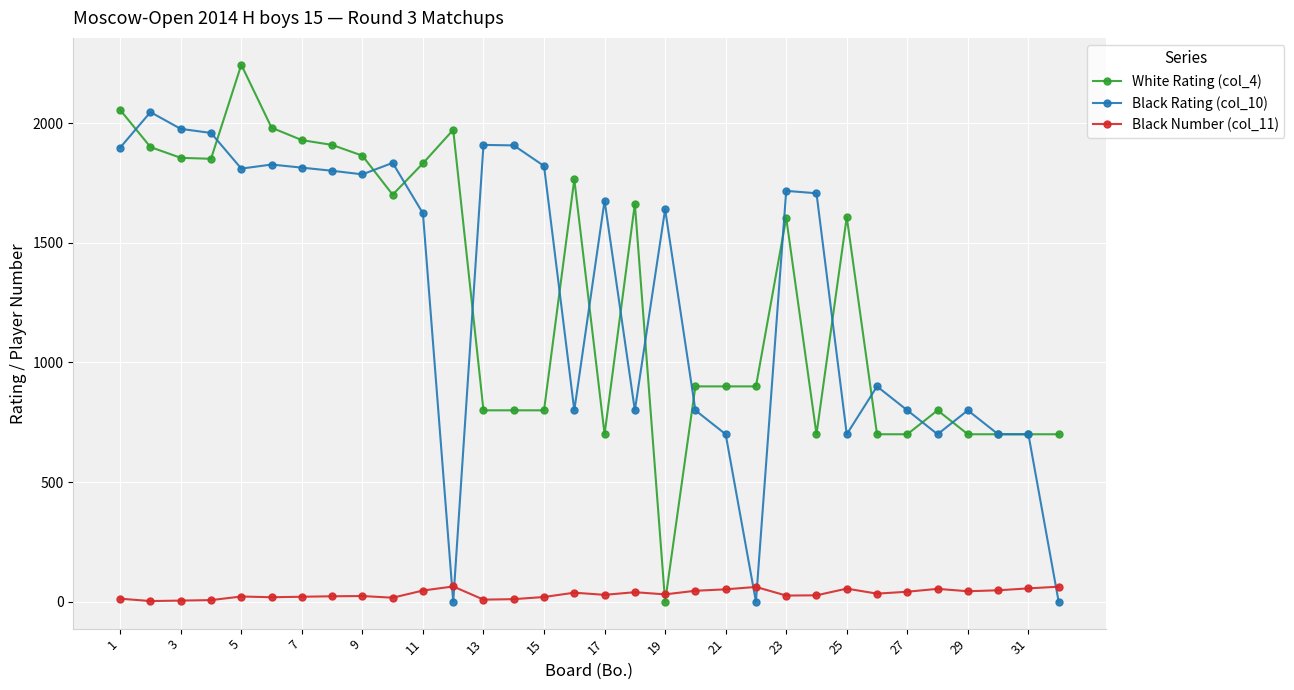

Does the chart have visible grid lines?

Yes